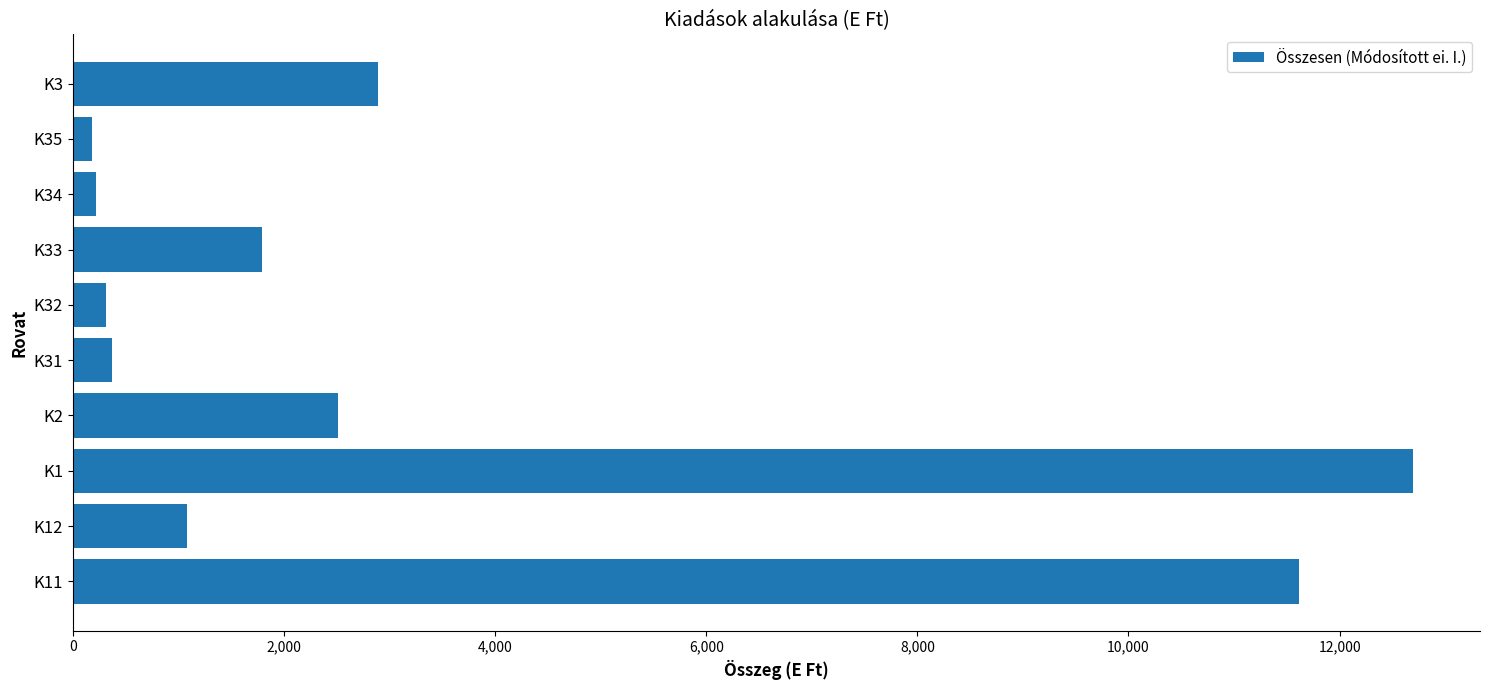

What is the change in value from K11 to K32?

-11298